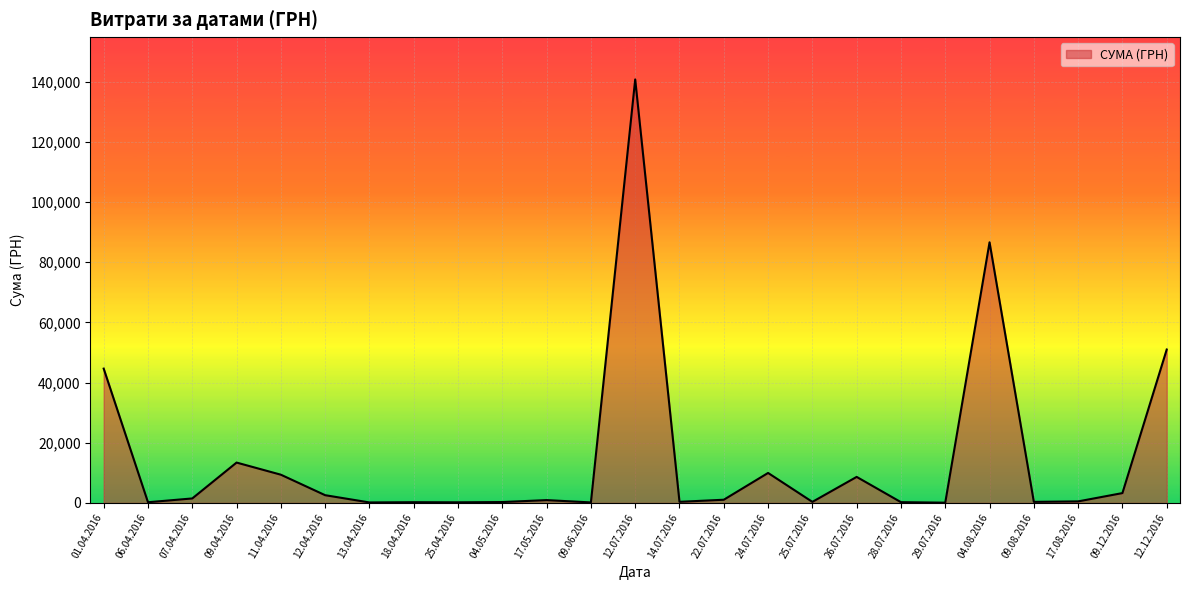

What is the difference between the values at 24.07.2016 and 12.04.2016?

7391.0